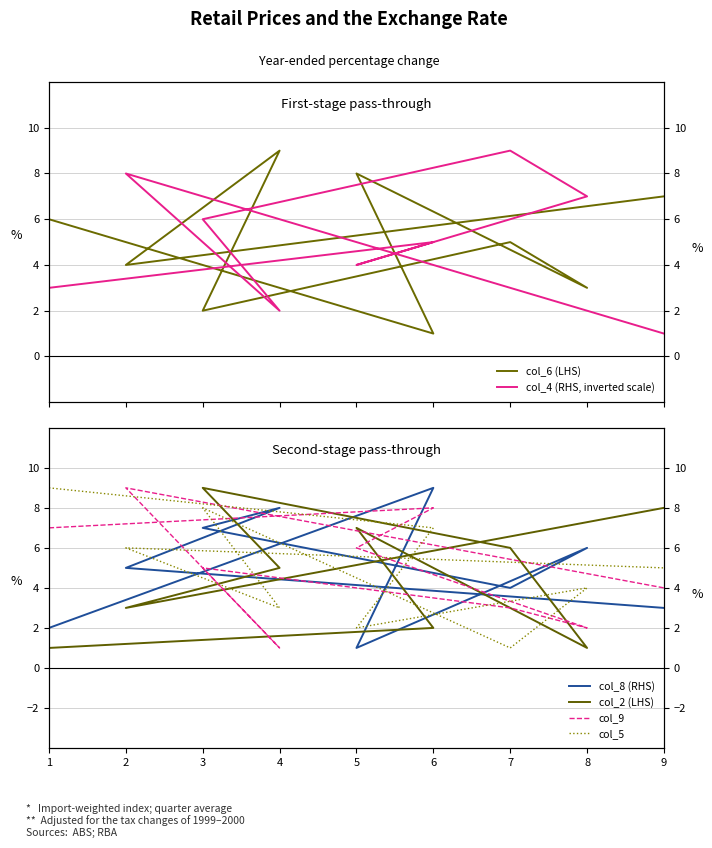

Is the value of col_8 (RHS) at 9 greater than the value of col_2 (LHS) at 7?

No